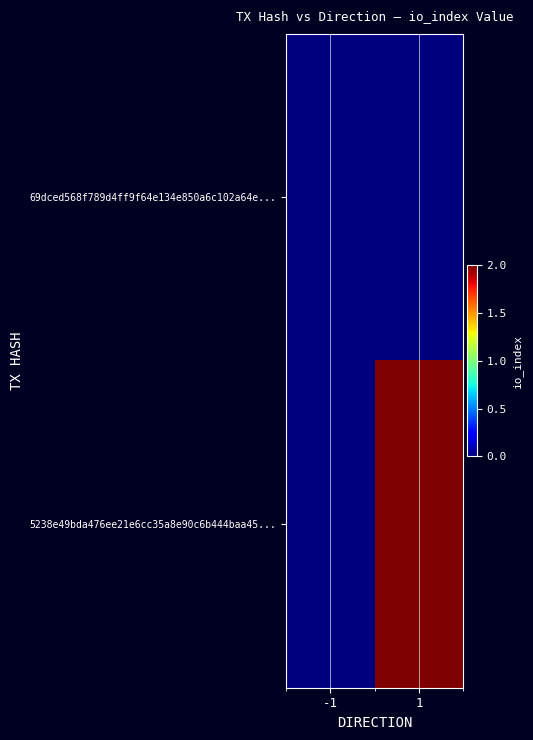

Reading right to left, transcribe all the data shown in this chart.

69dced568f789d4ff9f64e134e850a6c102a64e...: 1=0	-1=0
5238e49bda476ee21e6cc35a8e90c6b444baa45...: 1=2	-1=0